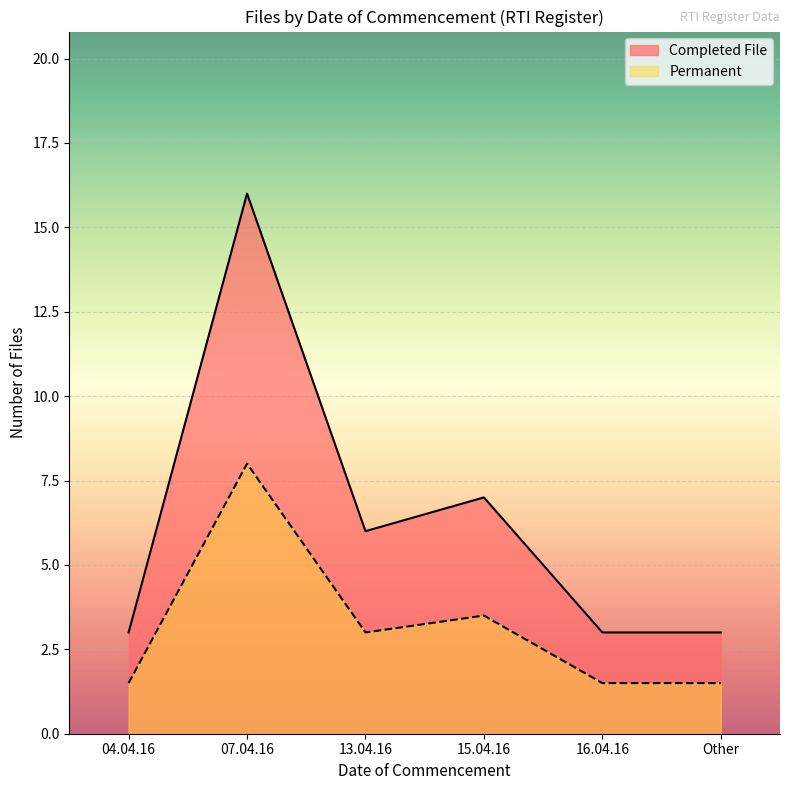

What is the label of the 5th point from the left?

16.04.16